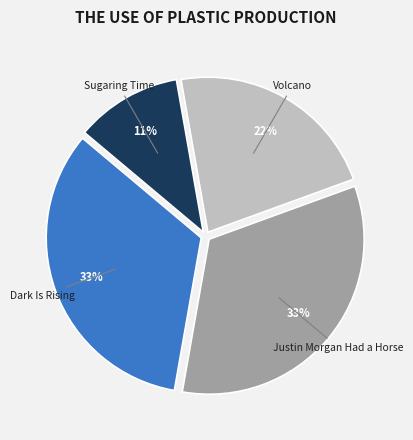

The Justin Morgan Had a Horse slice represents 33% of the pie. True or false?

True